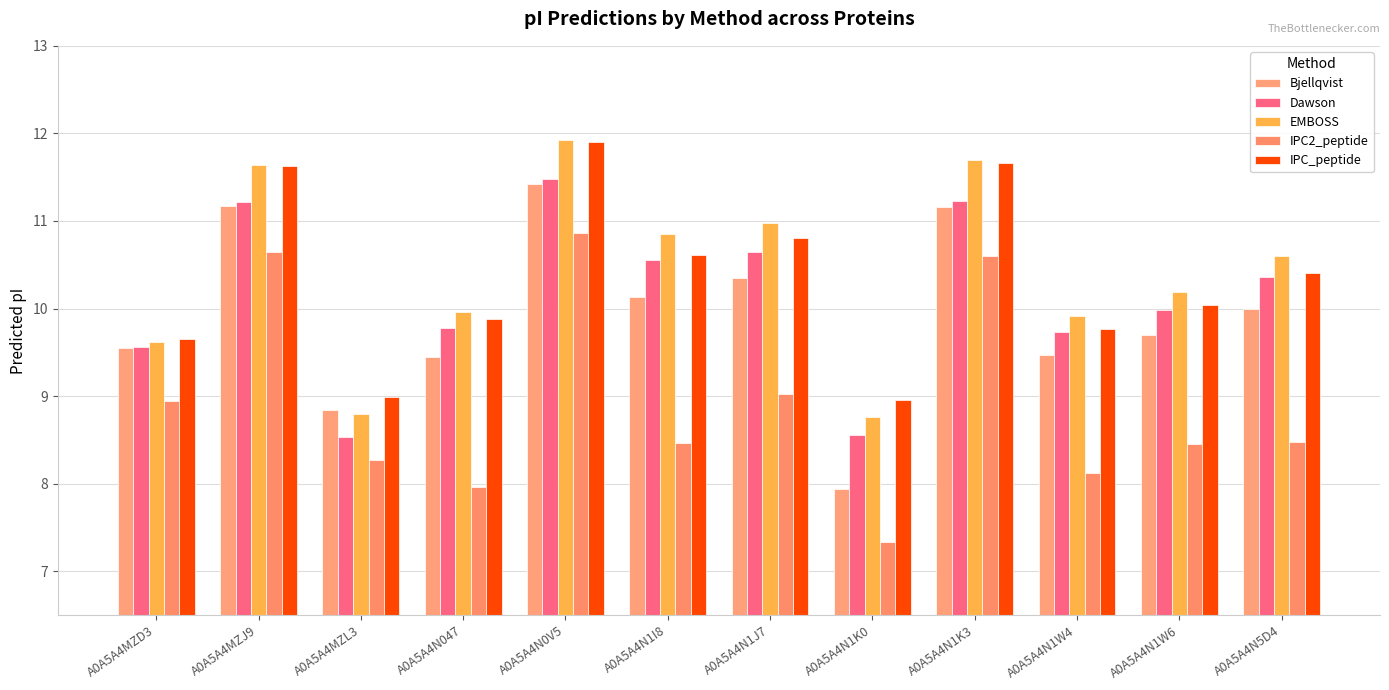

Is the value of EMBOSS at A0A5A4N1J7 greater than the value of Dawson at A0A5A4MZL3?

Yes